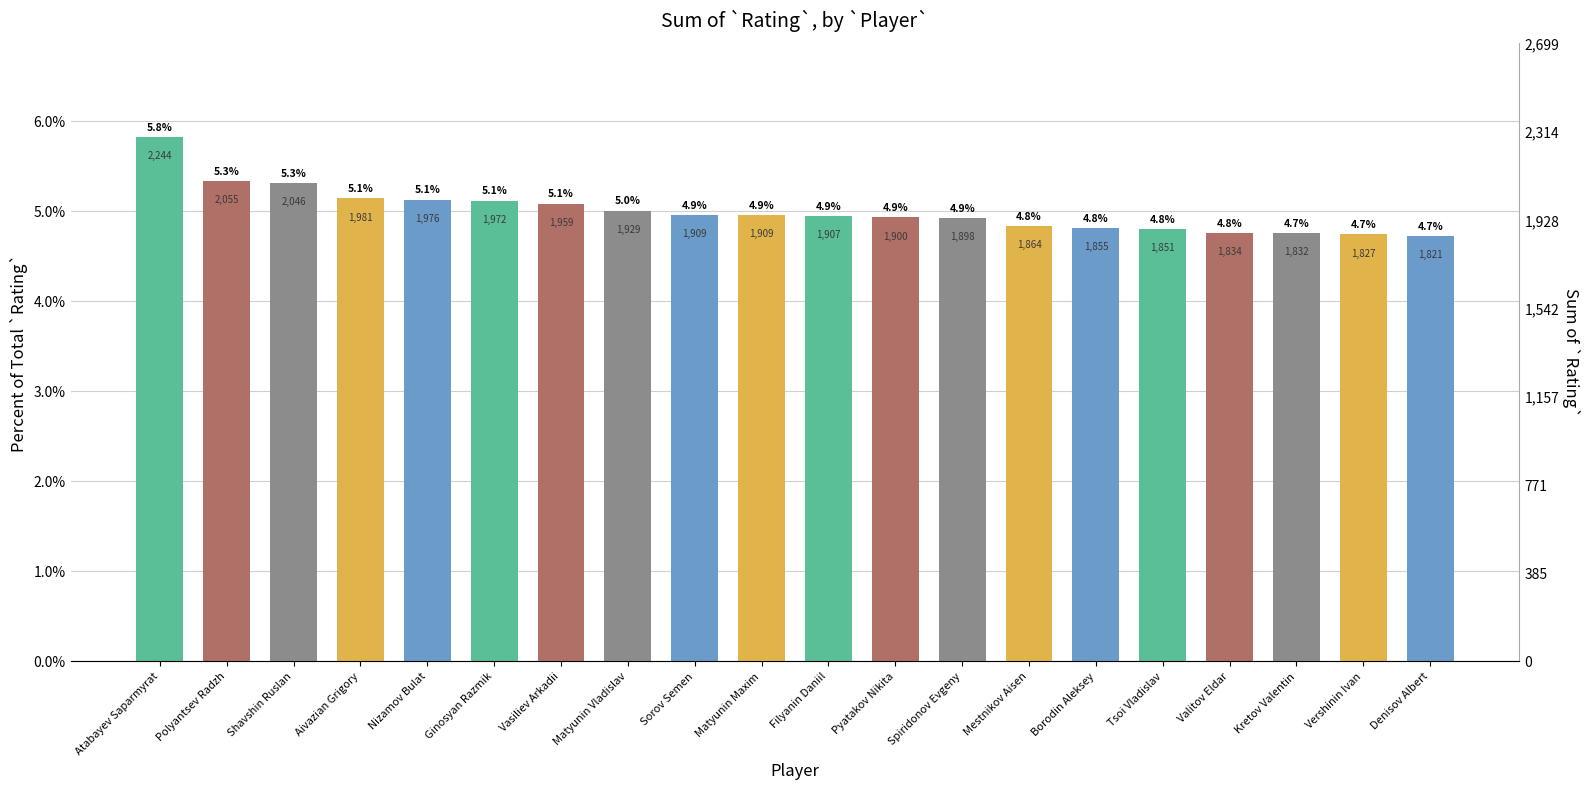

How many bars are there in total?

20